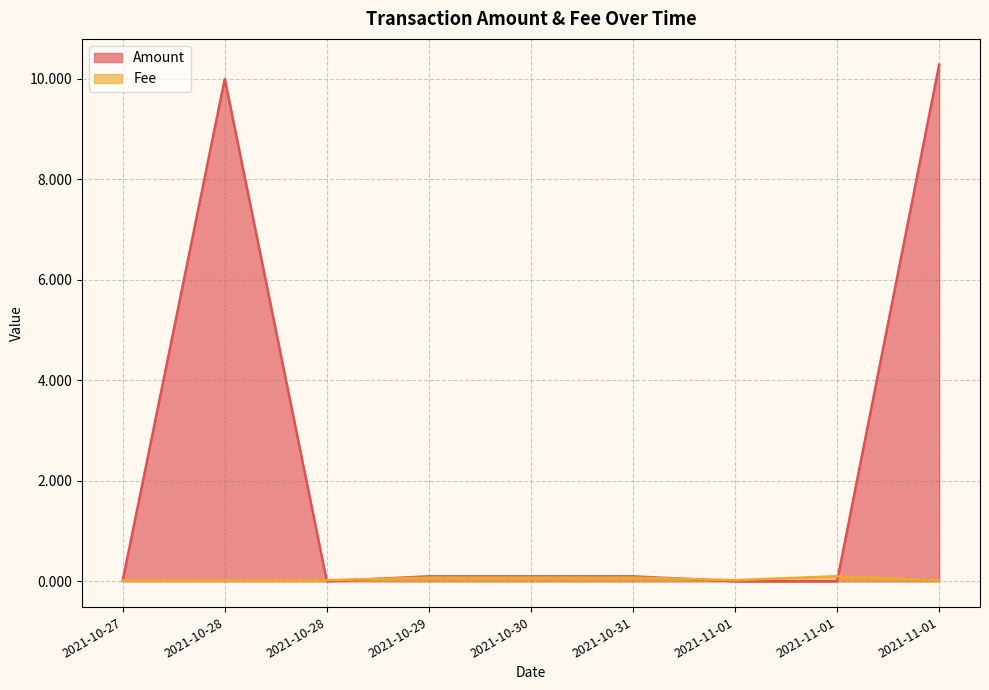

Reading left to right, transcribe all the data shown in this chart.

Amount: 2021-10-27=0.0	2021-10-28=10.0	2021-10-28=0.0	2021-10-29=0.1	2021-10-30=0.1	2021-10-31=0.1	2021-11-01=0.0	2021-11-01=0.0	2021-11-01=10.3
Fee: 2021-10-27=0.0	2021-10-28=0.0	2021-10-28=0.0	2021-10-29=0.1	2021-10-30=0.1	2021-10-31=0.1	2021-11-01=0.0	2021-11-01=0.1	2021-11-01=0.0